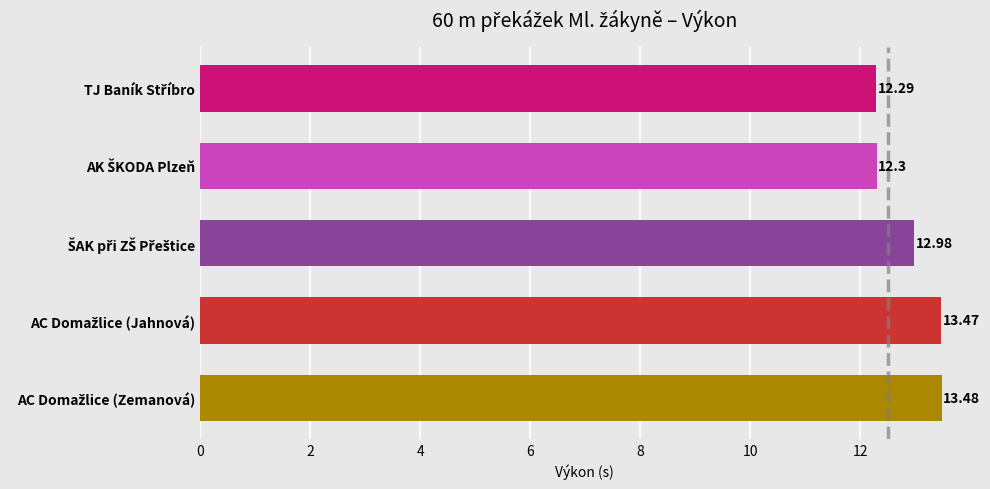

What is the difference between the maximum and minimum values?

1.2